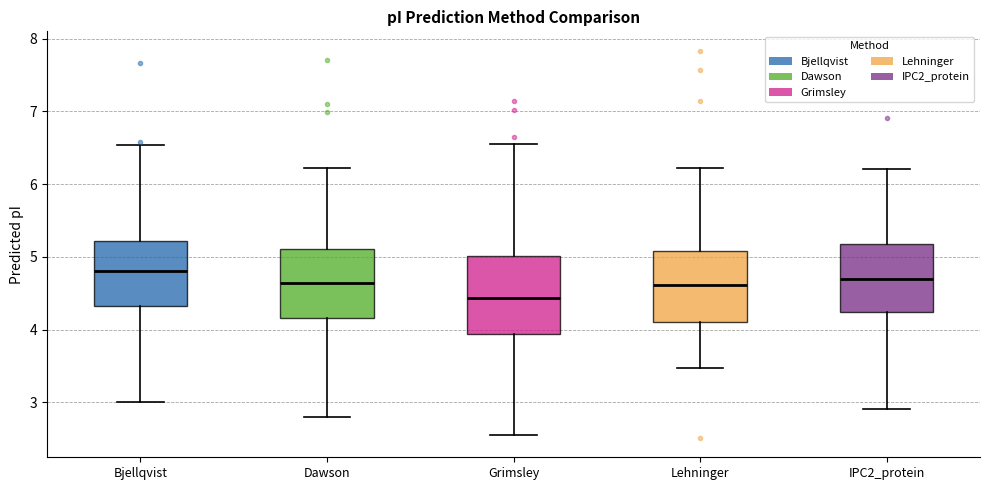

Which box is the tallest, from its lower edge to its upper edge?

Grimsley